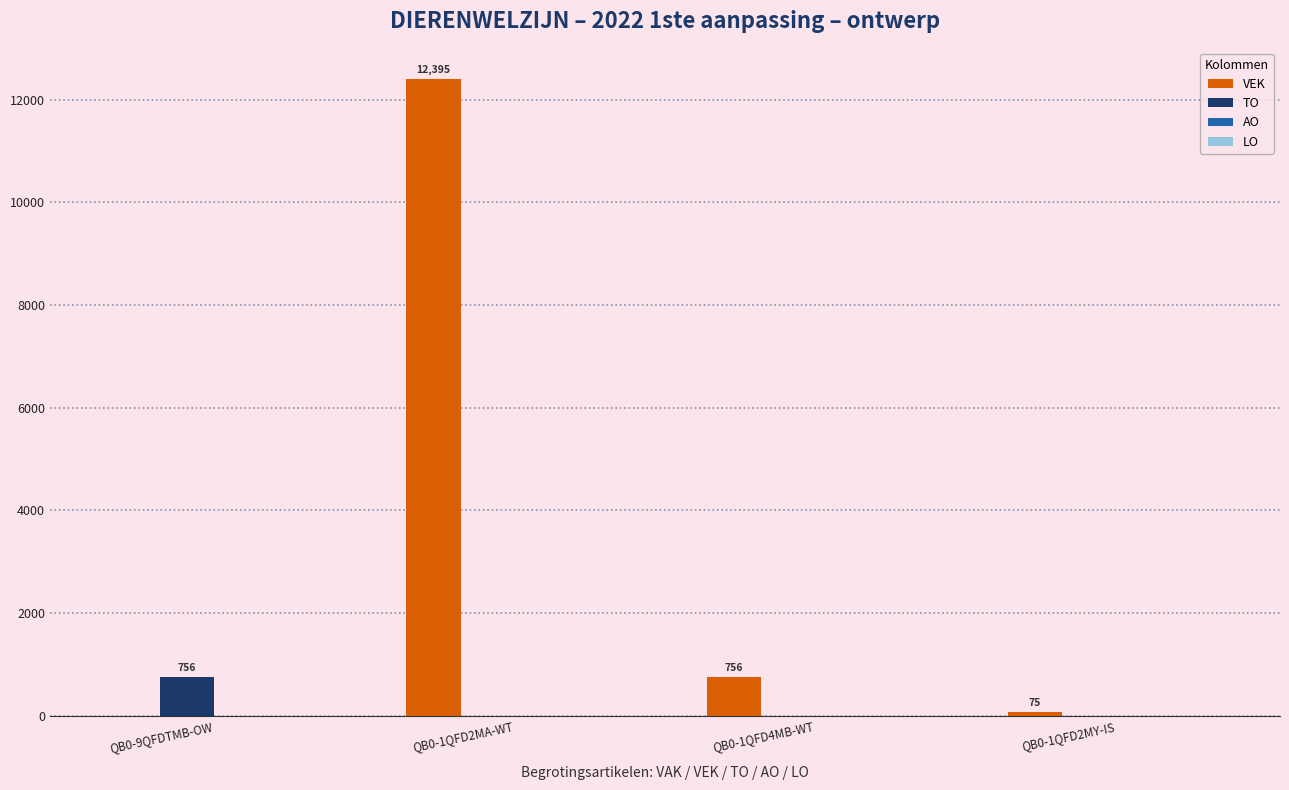

At which category is the sum across all series the highest?

QB0-1QFD2MA-WT